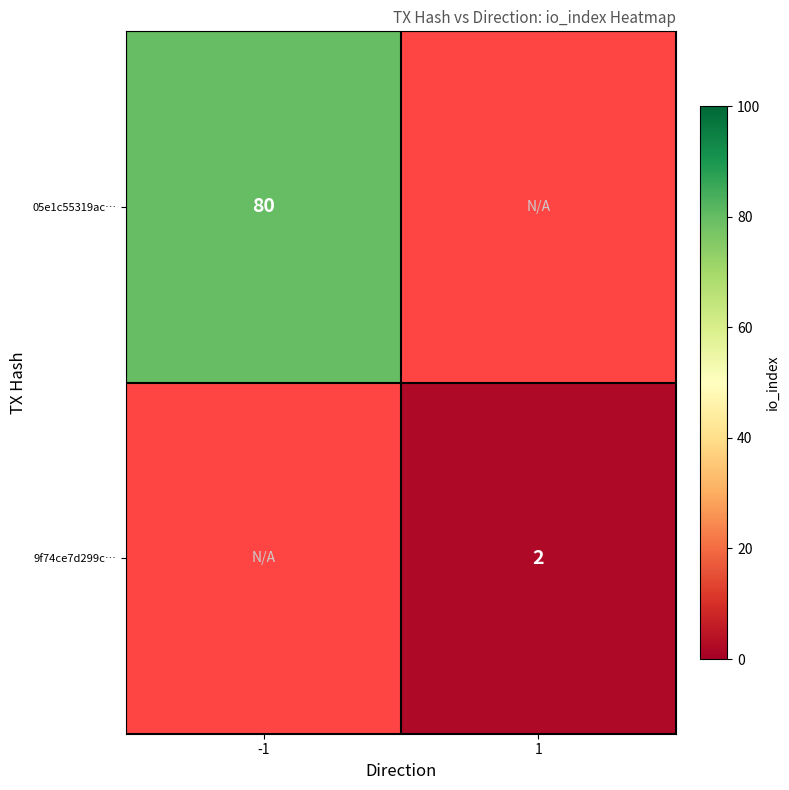

True or false: 05e1c55319ac… has a value of 80 at -1.

True